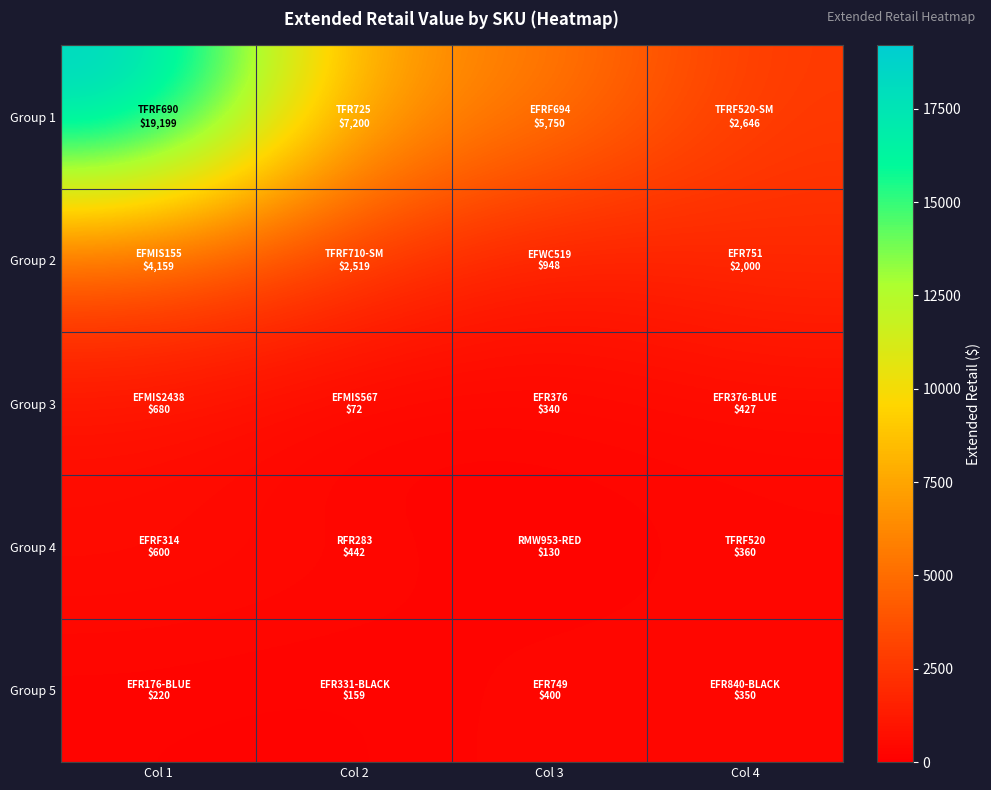

Which series has the largest total across all categories?

Group 1